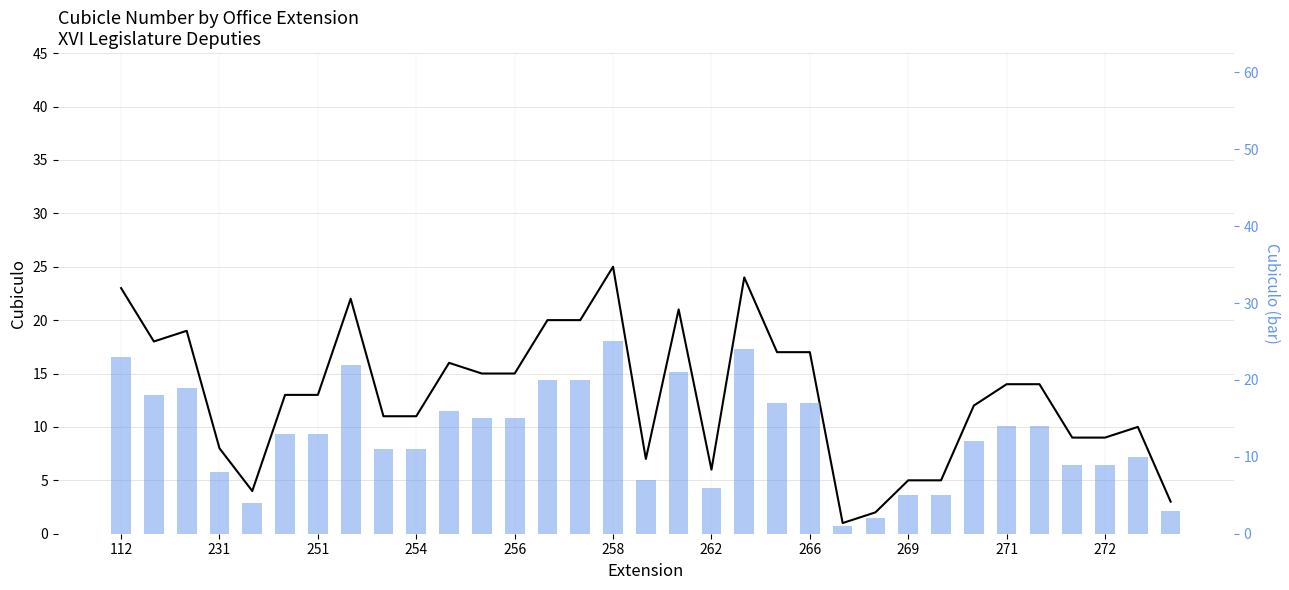

Count the number of data series in this chart.

2